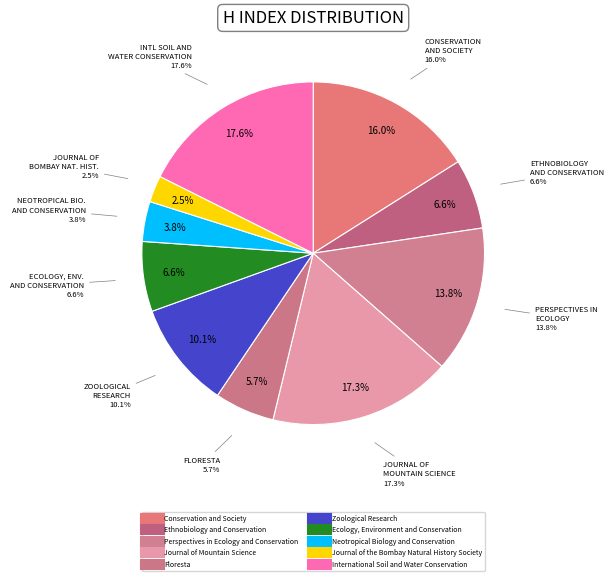

Between Journal of Mountain Science and Zoological Research, which is larger?

Journal of Mountain Science